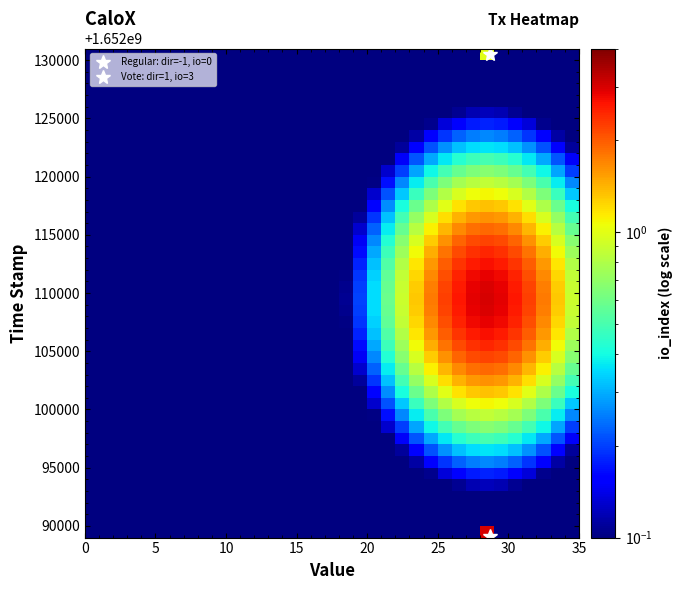

Reading right to left, list all the values displayed in this chart.

358890229f8cf79185852360db734ce97380b88: 1652130564.0	28.7	0.0	-1.0
42ca163c4819a695baeefeafe0b28ad42da77df: 1652089162.0	28.7	3.0	1.0